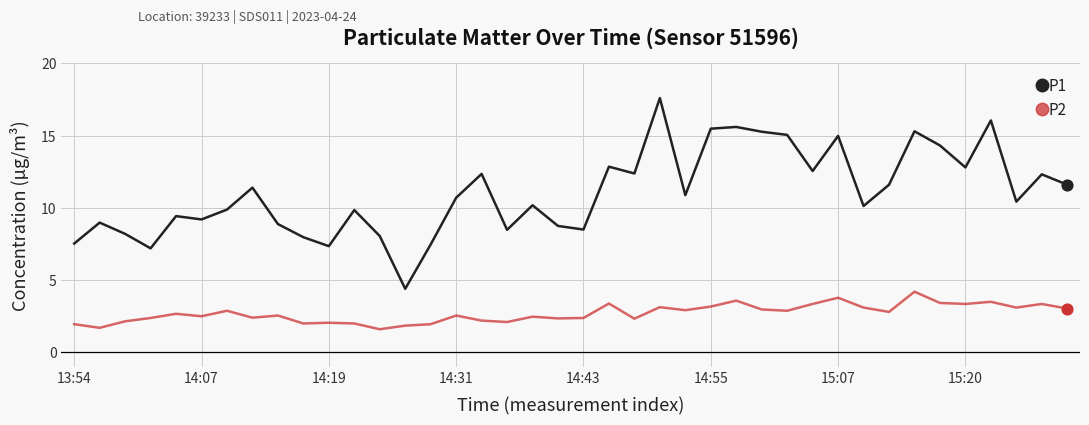

Which series has the largest range (max minus min)?

P1